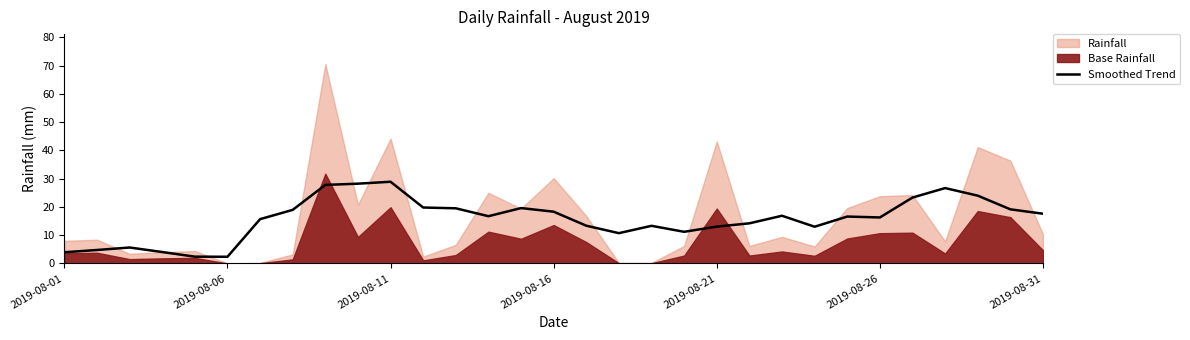

Is it true that Smoothed Trend equals 16.3 at 2019-08-26?

True